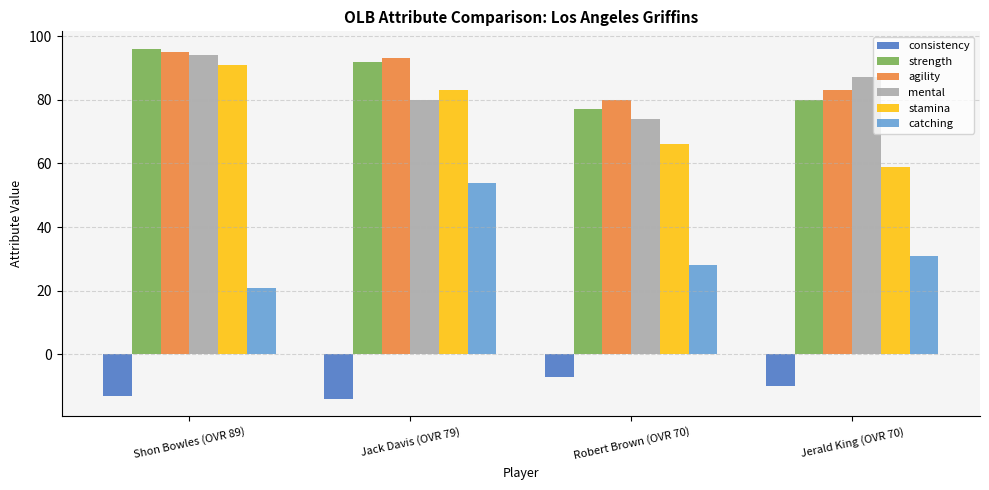

Reading left to right, list all the values displayed in this chart.

consistency: -13	-14	-7	-10
strength: 96	92	77	80
agility: 95	93	80	83
mental: 94	80	74	87
stamina: 91	83	66	59
catching: 21	54	28	31